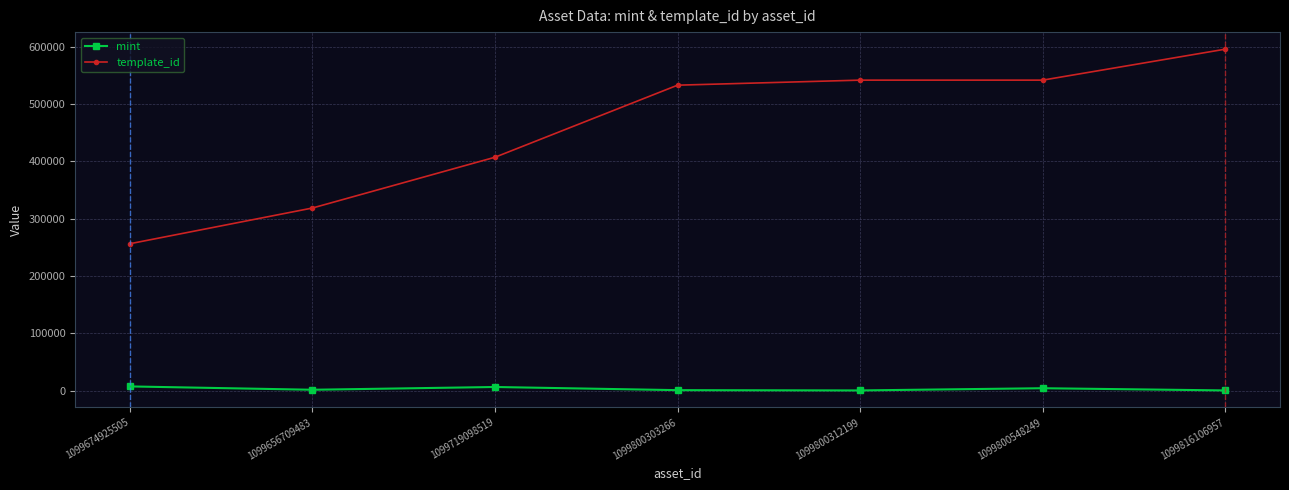

Which series has the widest spread of values?

template_id